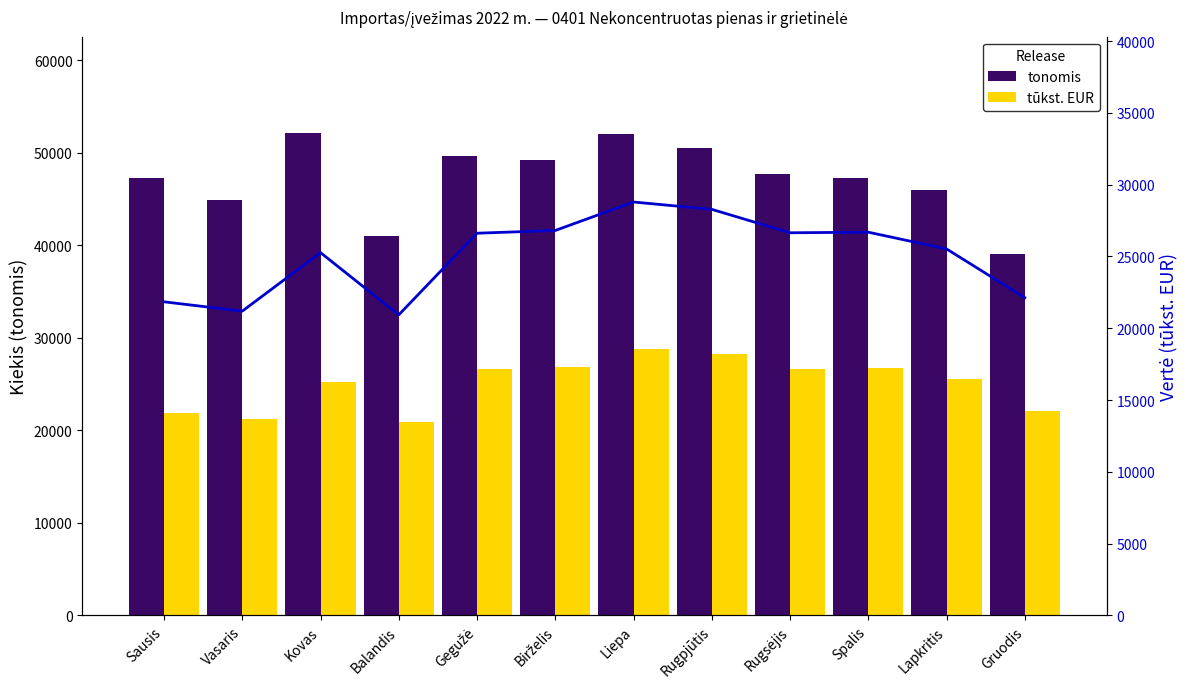

At which category does the chart reach its minimum across all series?

Balandis